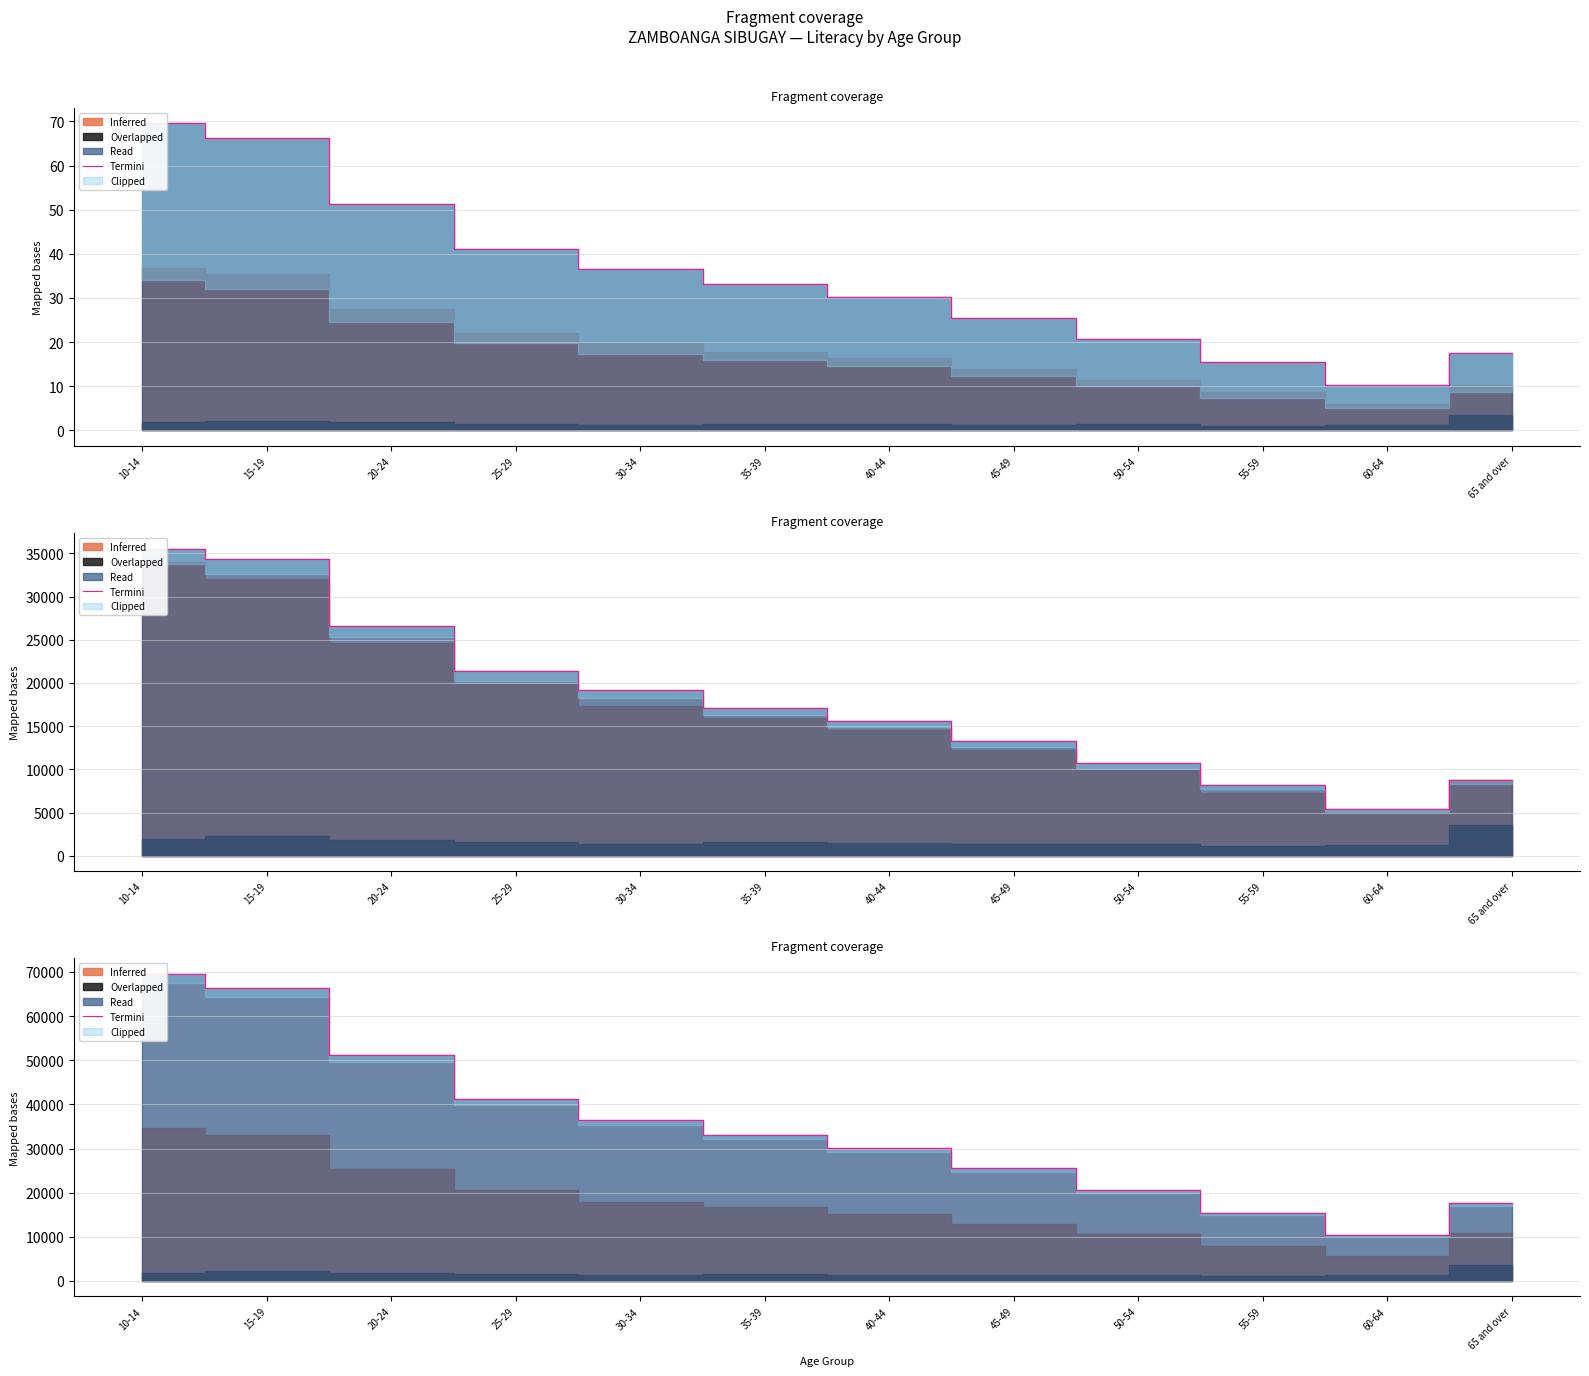

At which label is the value closest to 39983?

25-29